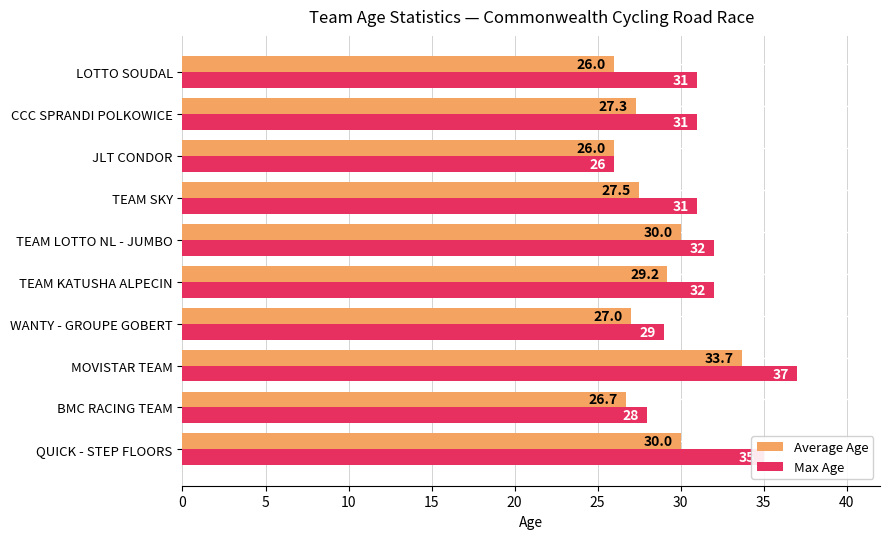

Which series changed the most between TEAM KATUSHA ALPECIN and CCC SPRANDI POLKOWICE?

Average Age